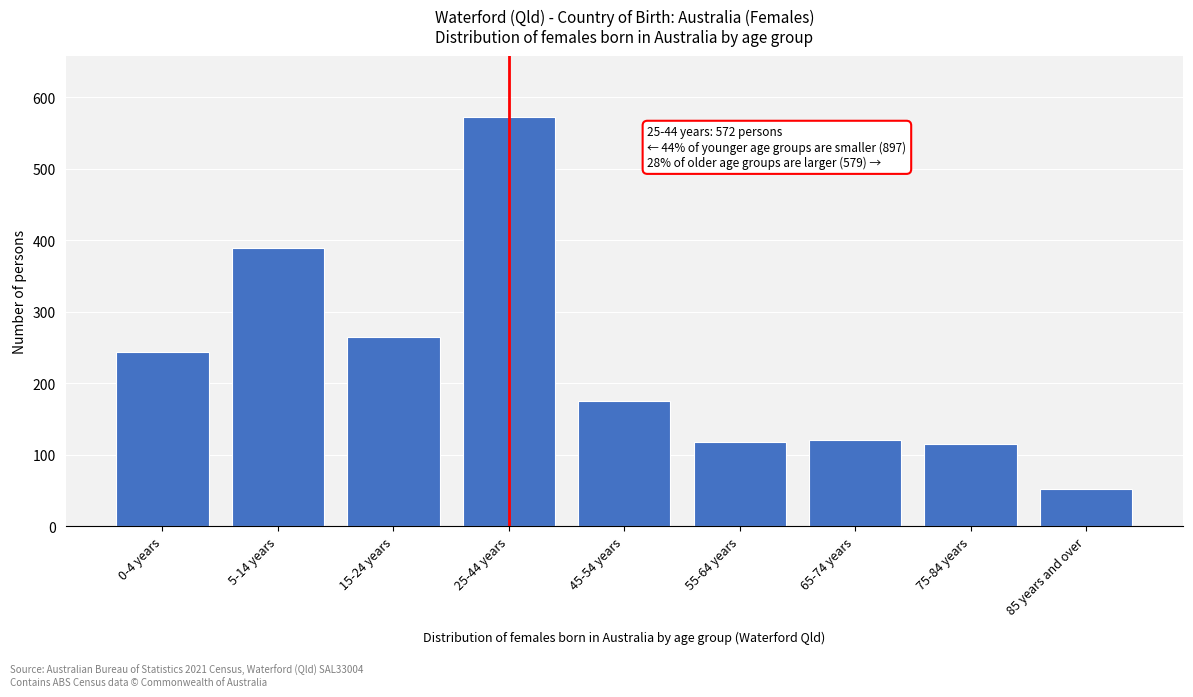

What is the label of the 8th bar from the right?

5-14 years